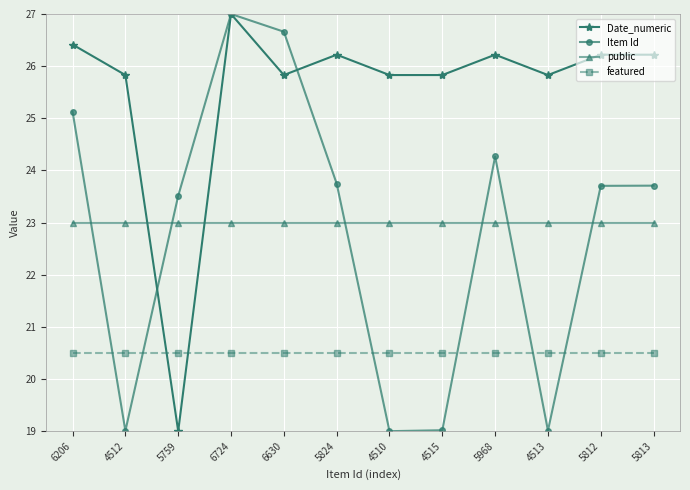

Reading left to right, what are all the values shown in this chart?

Date_numeric: 26.4	25.8	19.0	27.0	25.8	26.2	25.8	25.8	26.2	25.8	26.2	26.2
Item Id: 25.1	19.0	23.5	27.0	26.7	23.7	19.0	19.0	24.3	19.0	23.7	23.7
public: 23.0	23.0	23.0	23.0	23.0	23.0	23.0	23.0	23.0	23.0	23.0	23.0
featured: 20.5	20.5	20.5	20.5	20.5	20.5	20.5	20.5	20.5	20.5	20.5	20.5